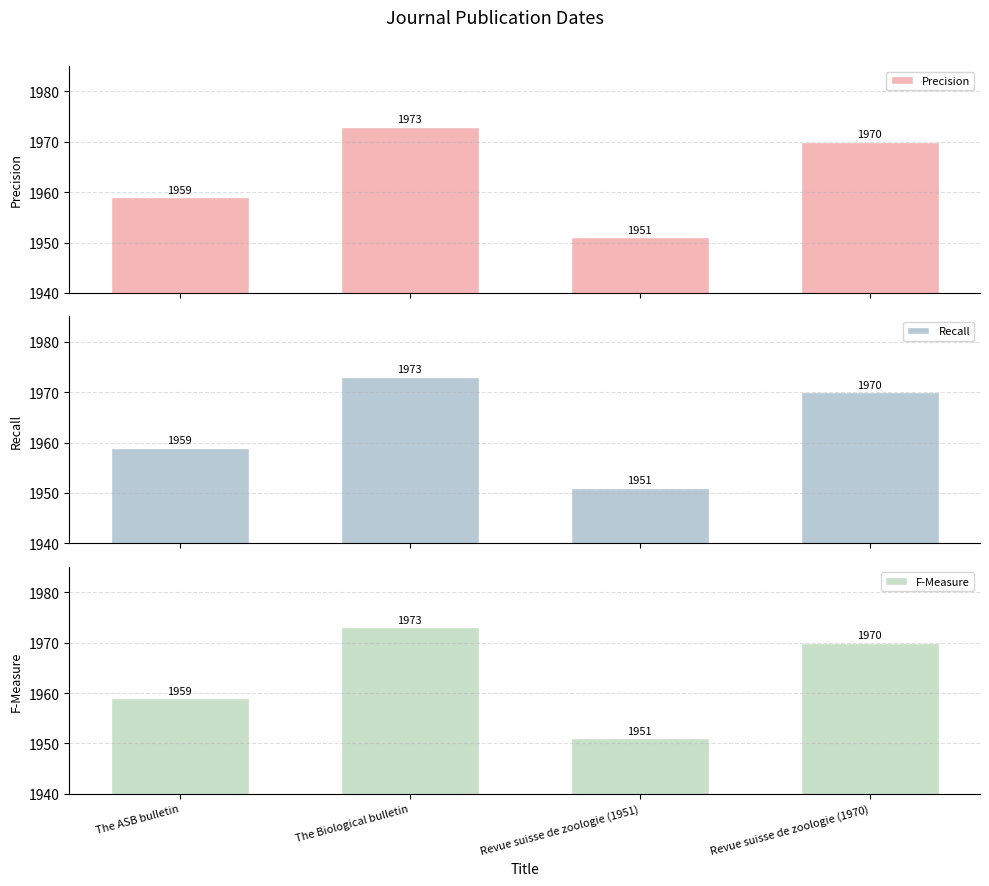

What is the label of the 2nd bar from the right?

Revue suisse de zoologie (1951)